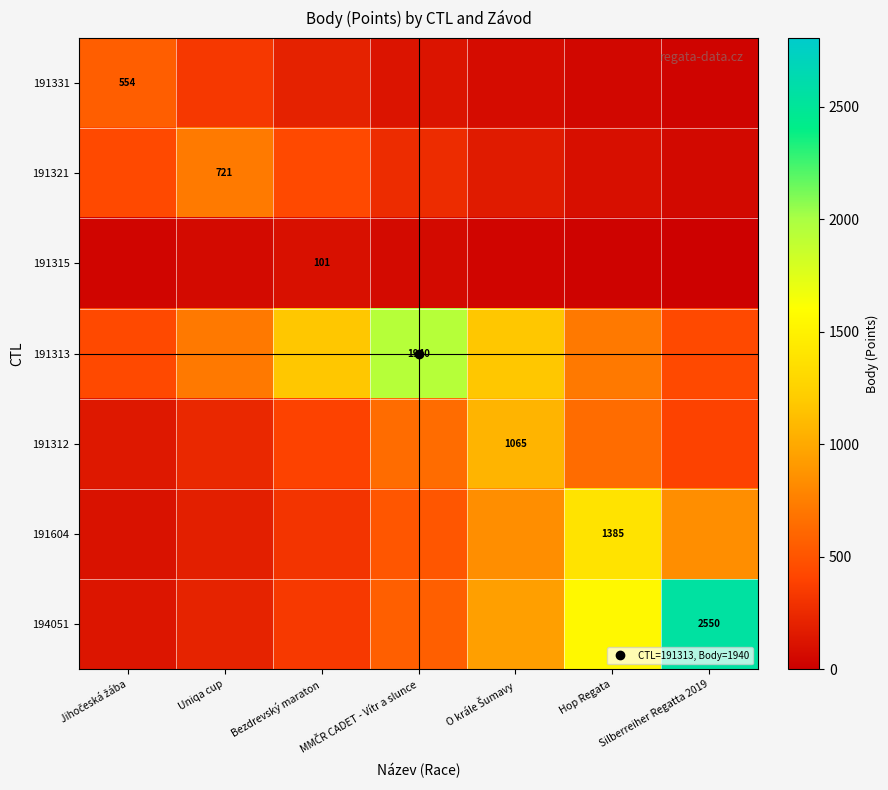

What is the lowest value of the 191604 series?

113.7